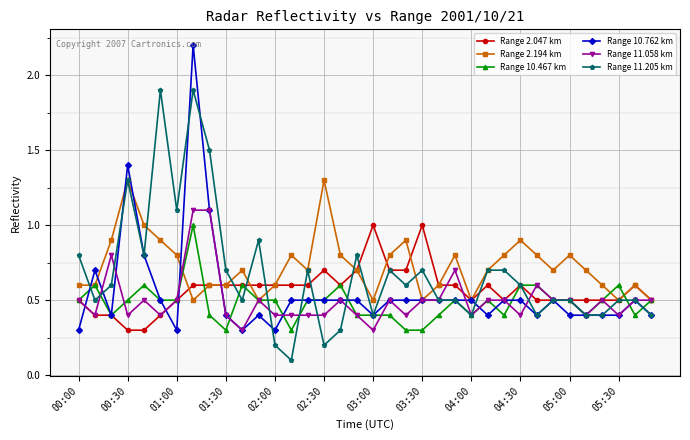

What is the difference between the second highest and second lowest values in the Range 2.194 km series?

0.8